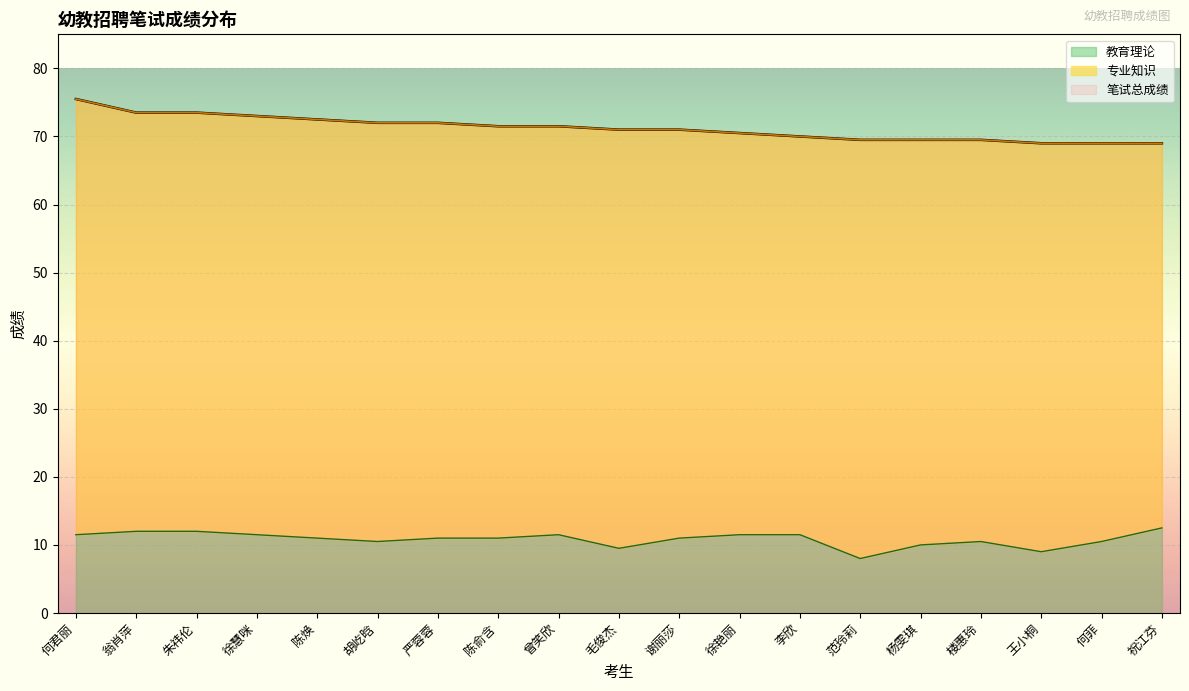

What position from the left is 李欣?

13